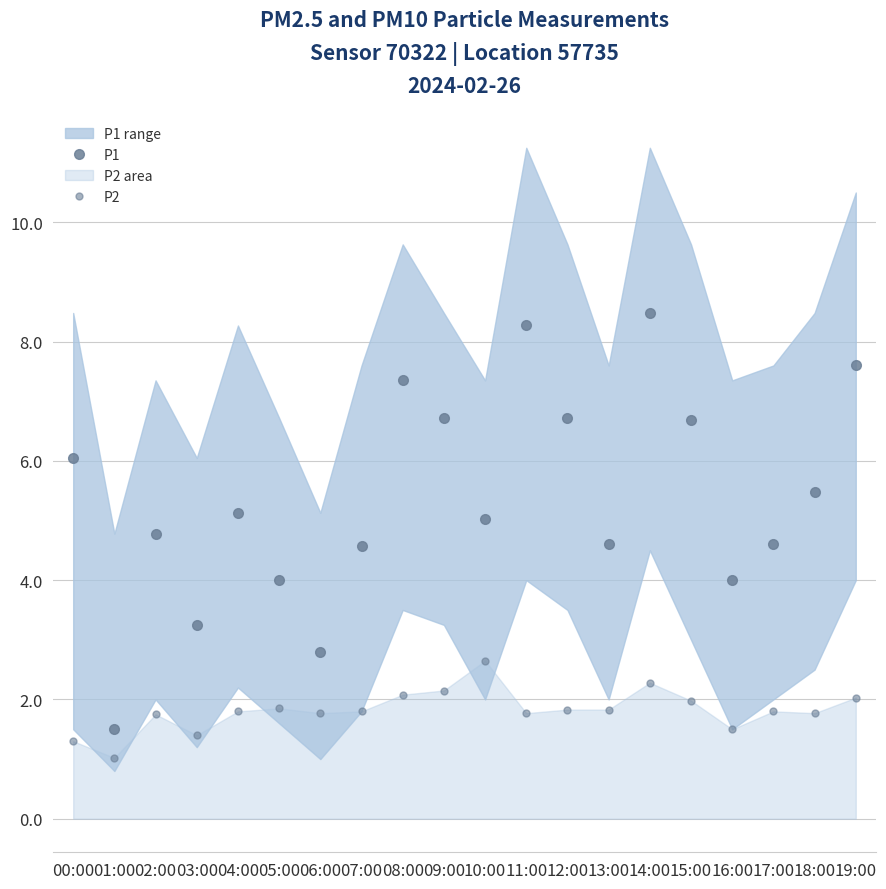

How many interior local valleys does the P2 series have?

6